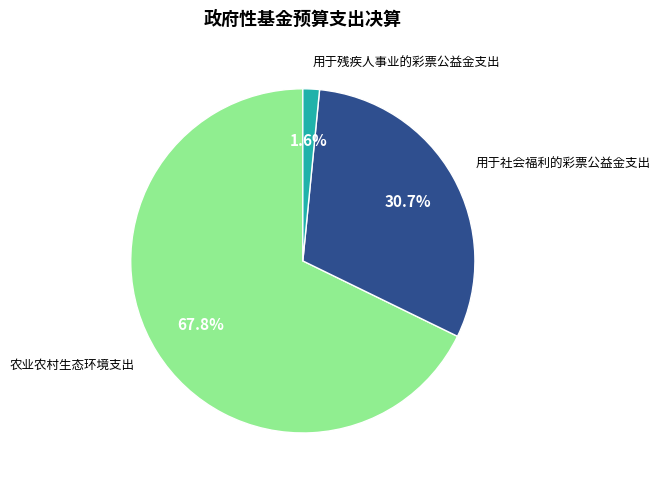

Which category accounts for the majority?

农业农村生态环境支出